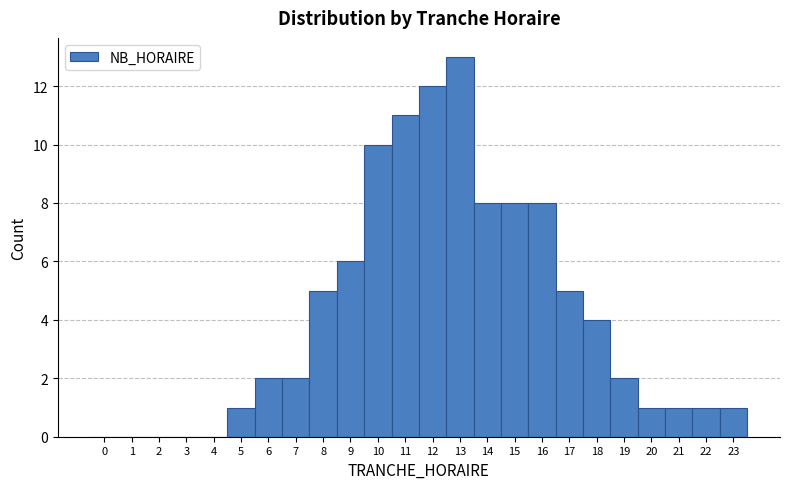

How tall is the bar that spans 10.5 to 11.5 on the x-axis? The values are not printed on the chart, so give them approximately, as read against the axis.

11